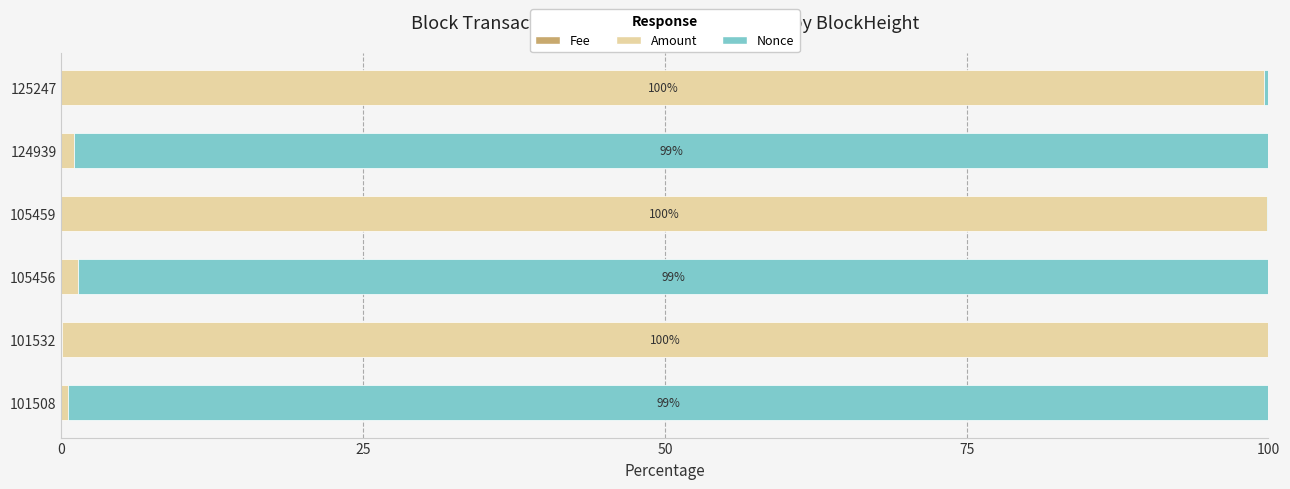

Reading left to right, what are all the values shown in this chart?

Fee: 0.0	0.0	0.0	0.0	0.0	0.0
Amount: 0.6	100.0	1.4	99.9	1.0	99.7
Nonce: 99.4	0.0	98.6	0.1	99.0	0.3